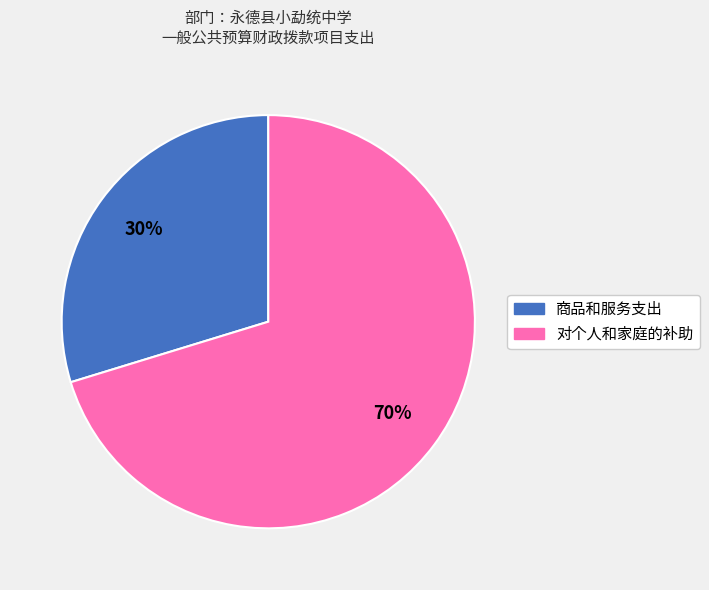

To the nearest percent, what is the combined percentage of 商品和服务支出 and 对个人和家庭的补助?

100%